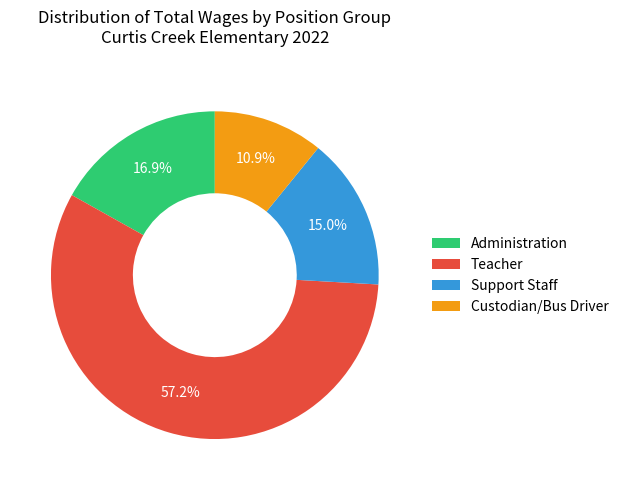

What is the largest slice in the pie chart?

Teacher